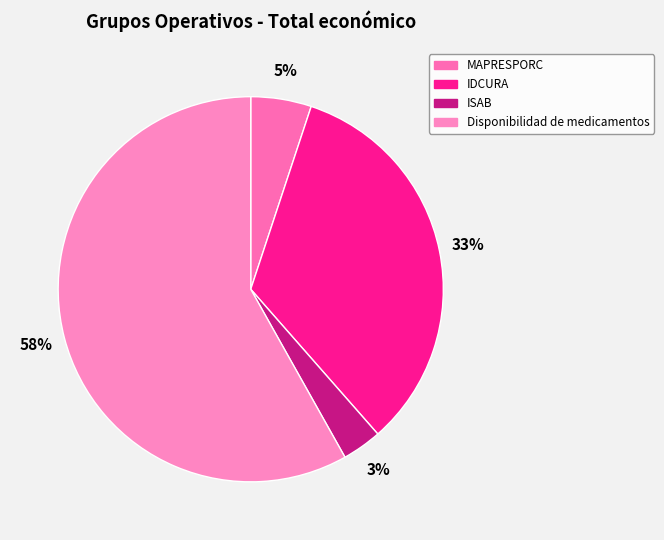

How many slices are in this pie chart?

4